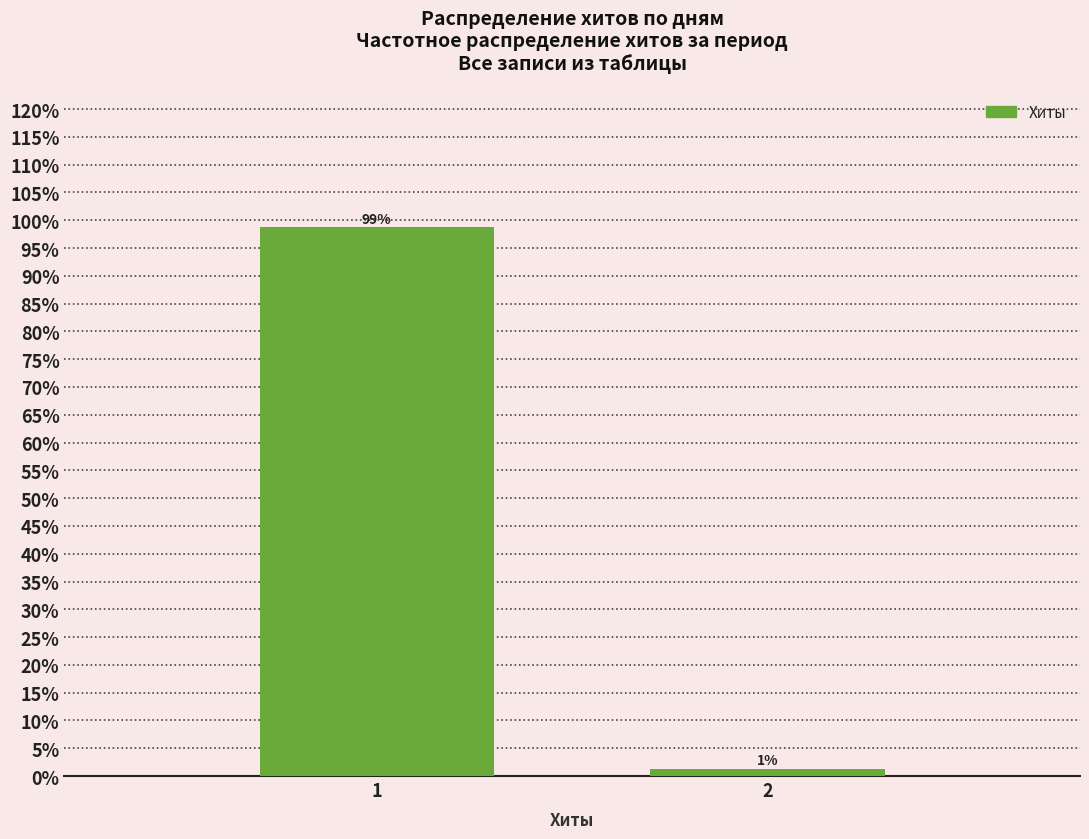

List the labels in order of value, smallest first.

2, 1